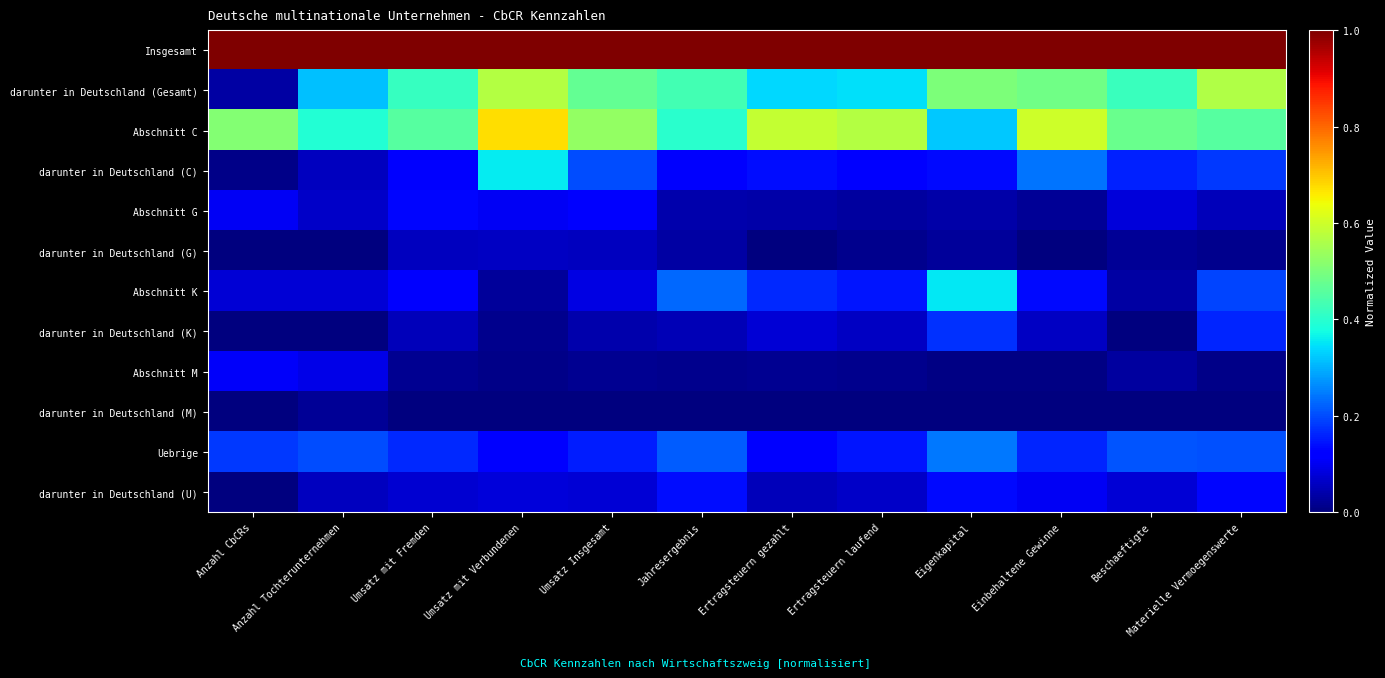

What is the total value across all series at Umsatz mit Verbundenen?

3.0